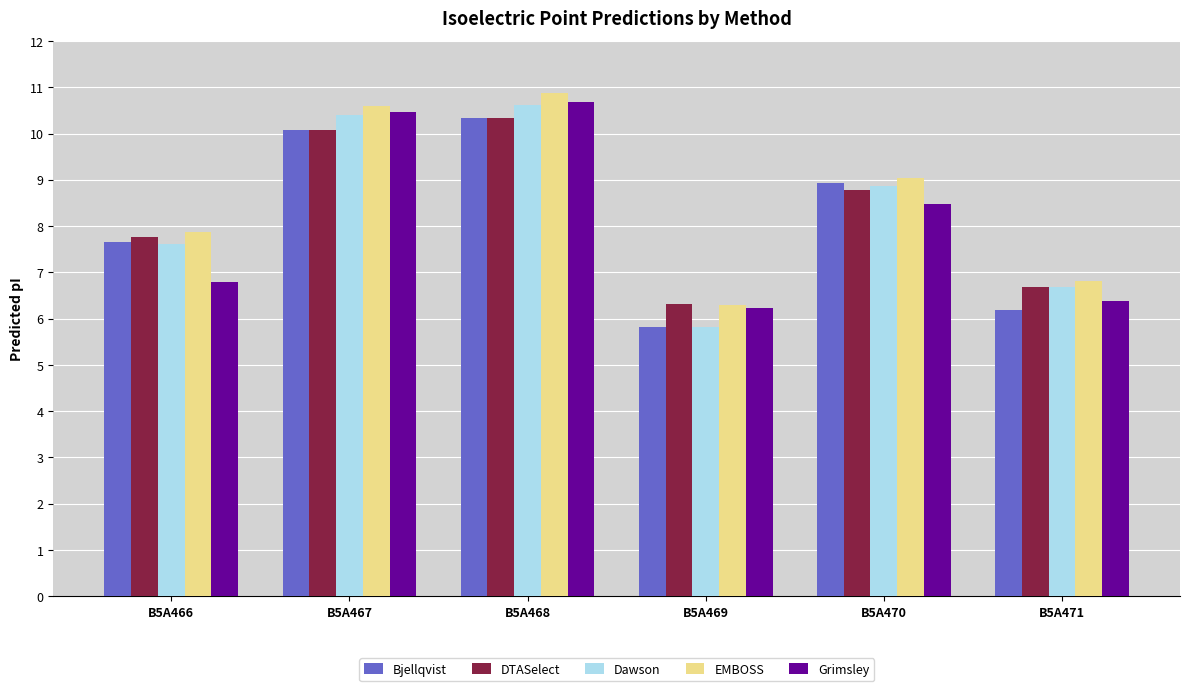

Which series has the widest spread of values?

Dawson